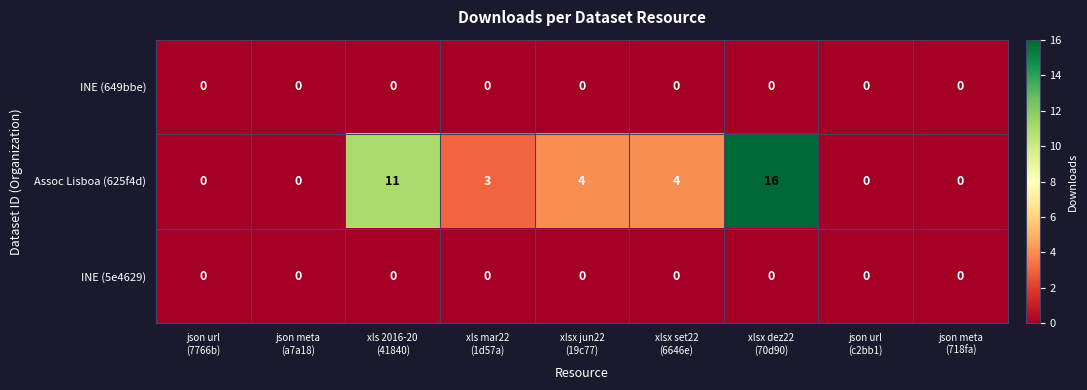

What is the highest value of the Assoc Lisboa (625f4d) series?

16